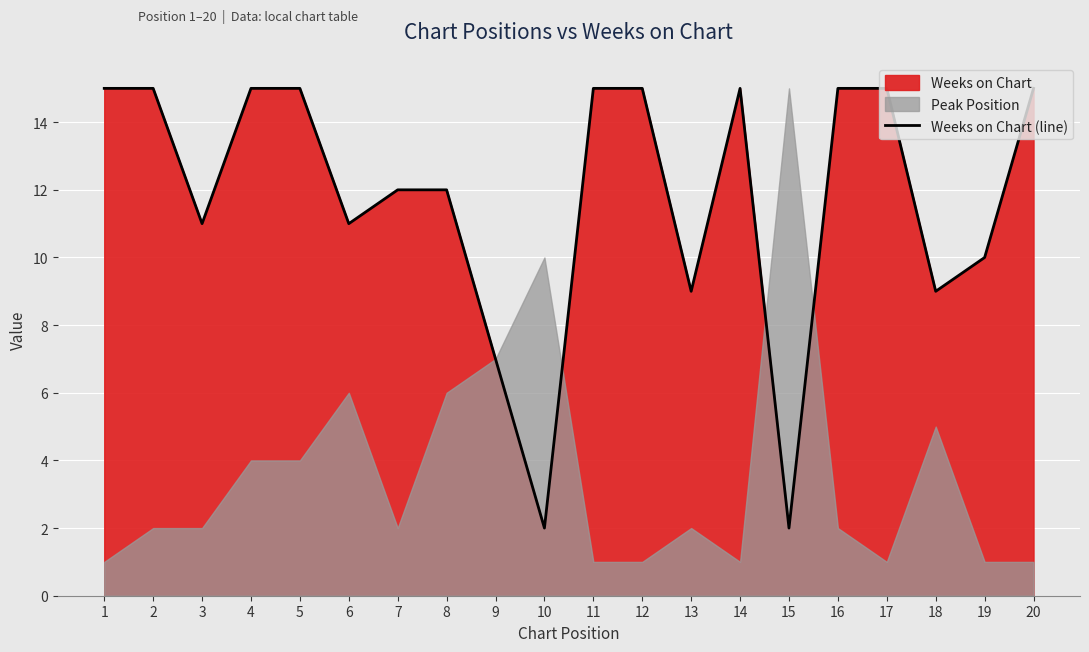

What is the average value?

12